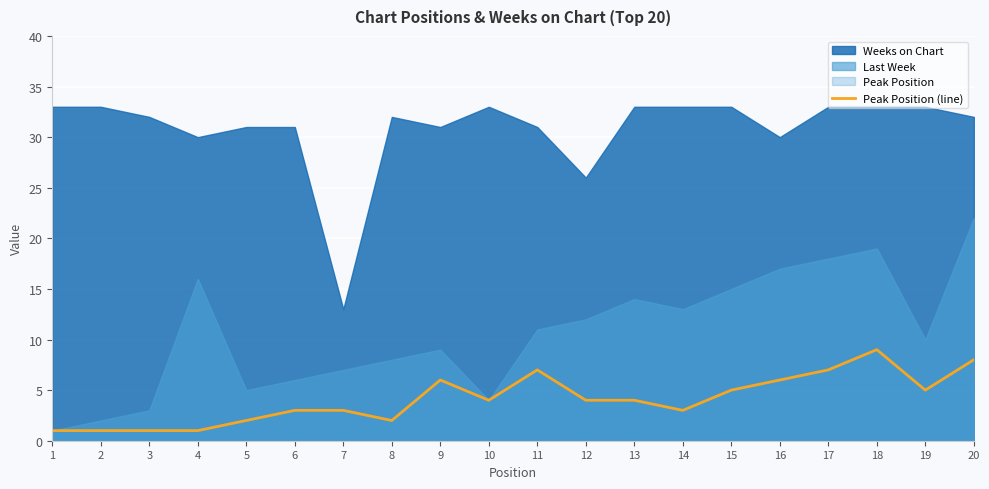

True or false: the data has more than 2 interior local peaks.

True